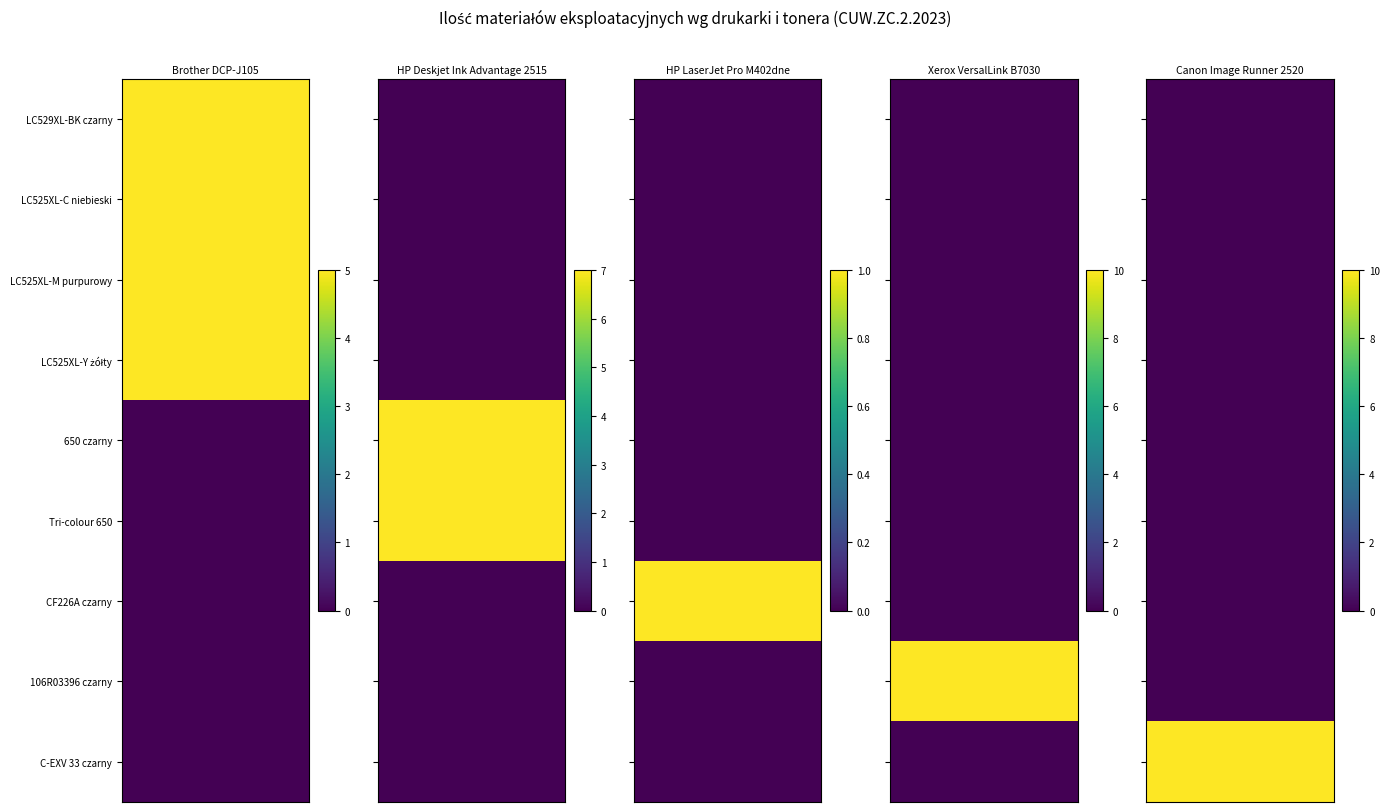

Between CF226A czarny and C-EXV 33 czarny, which series saw the biggest shift?

Canon Image Runner 2520